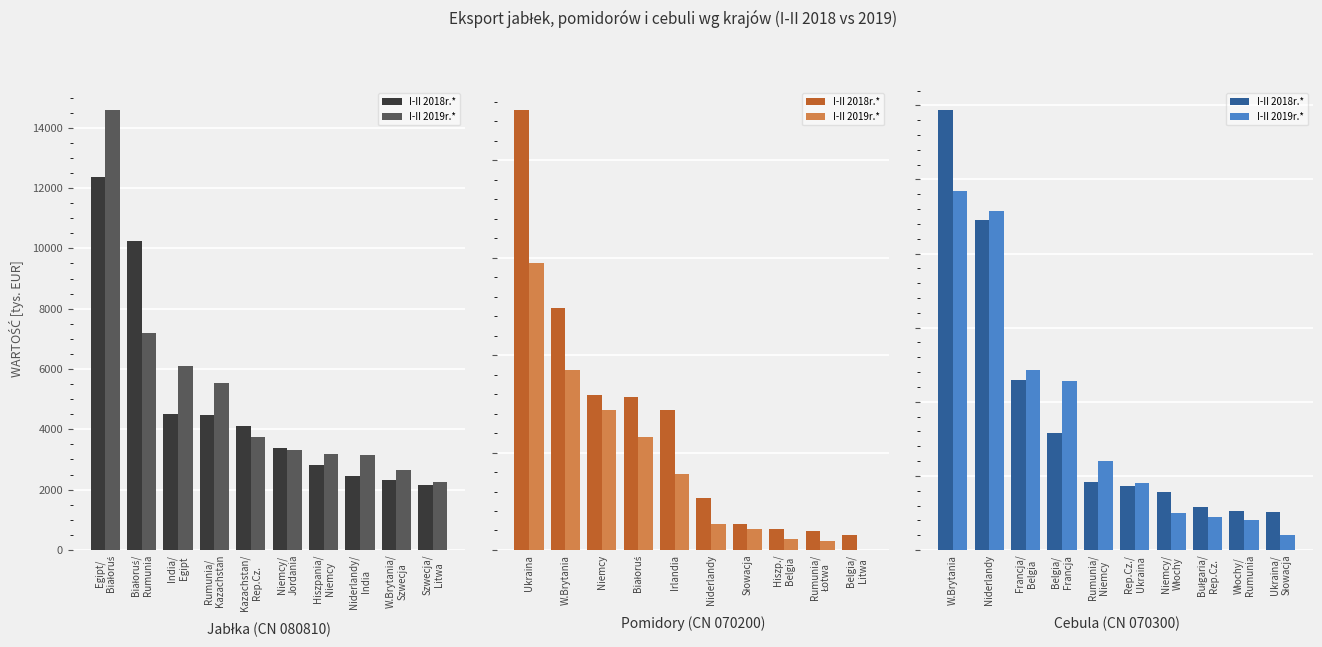

Which category has the highest value in the I-II 2019r.* series?

W.Brytania